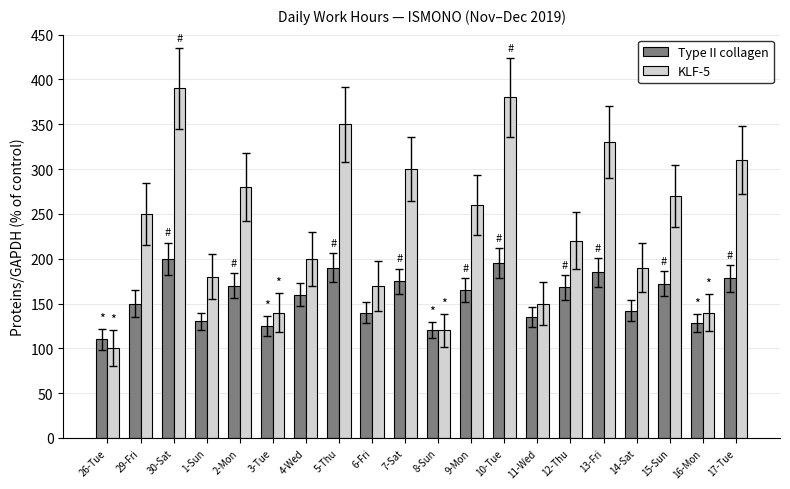

What is the difference between the maximum and minimum values in the KLF-5 series?

290